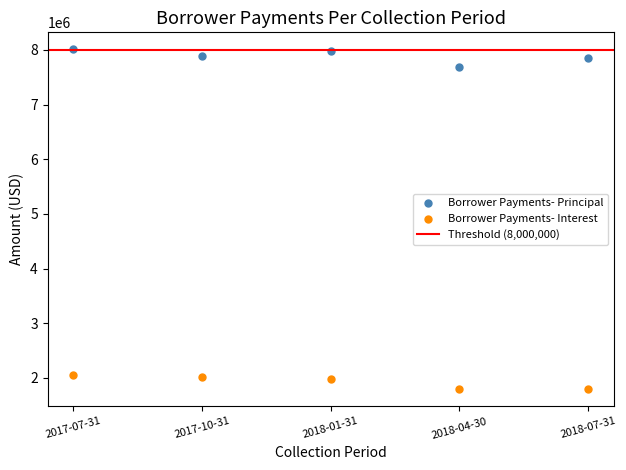

Across all data points, what is the range of Y values (max minus min)?

6218971.2